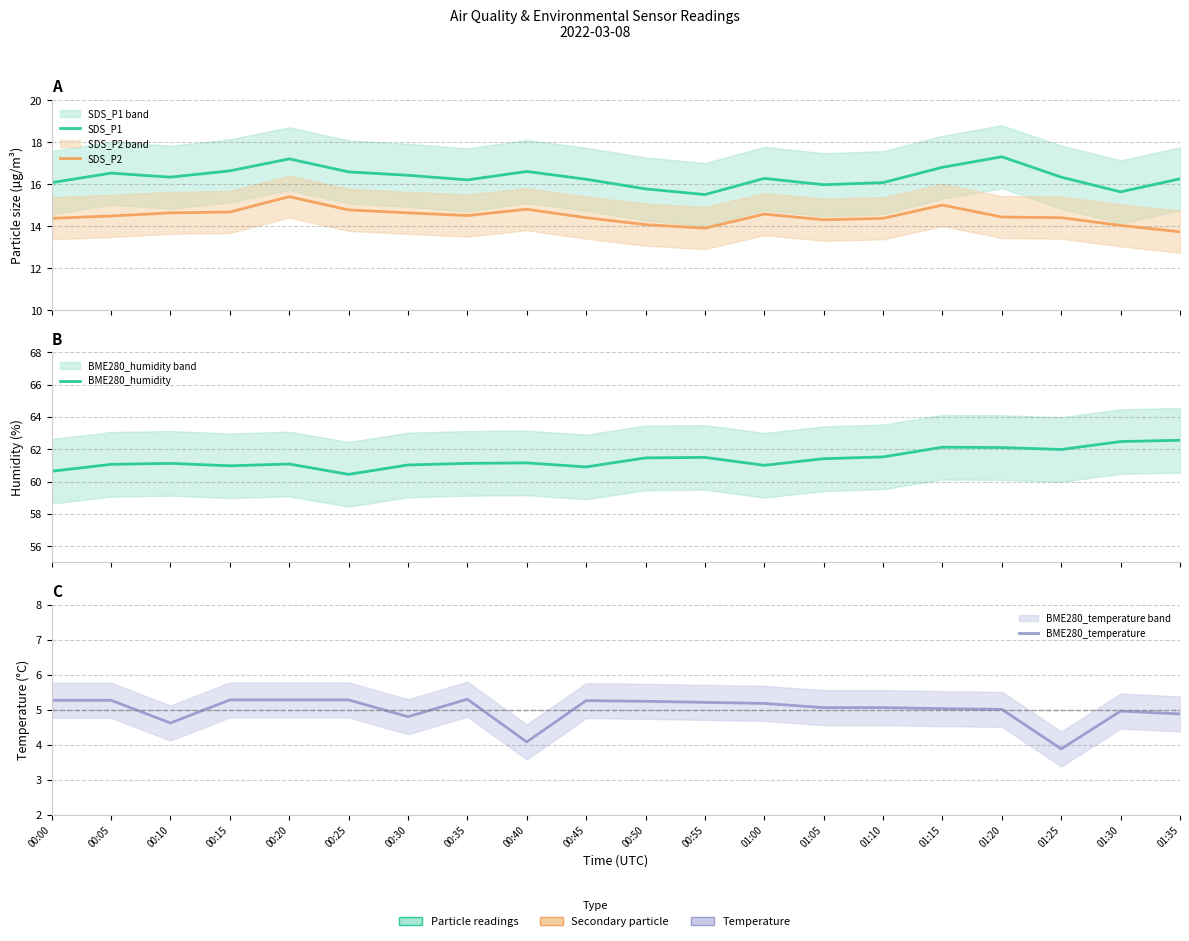

What is the highest value of the BME280_humidity series?

62.6